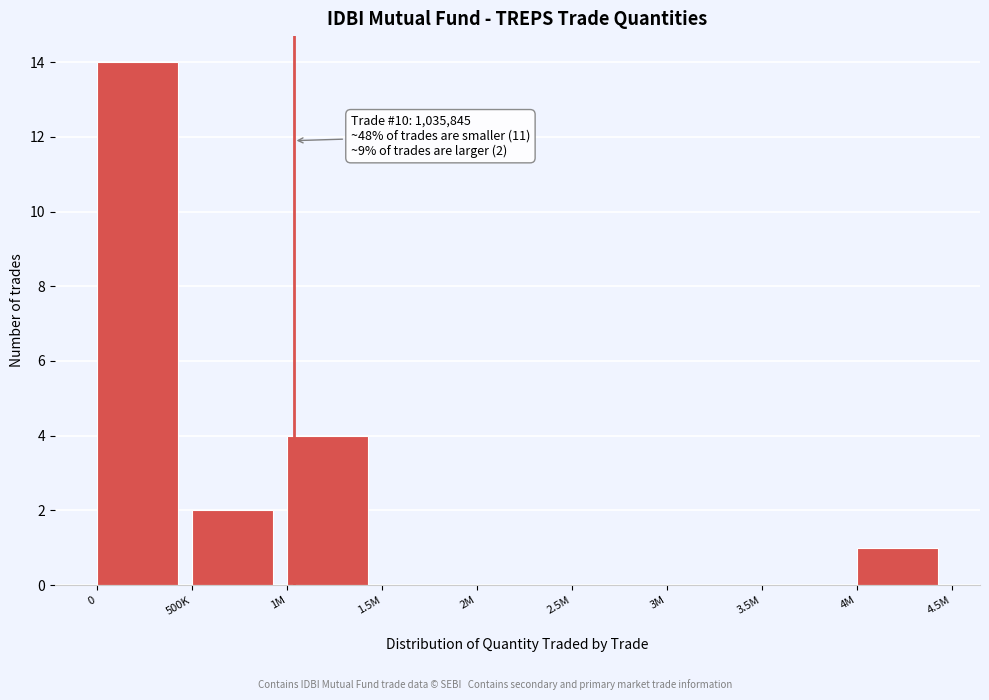

Reading right to left, transcribe all the data shown in this chart.

4M=1	3.5M=0	3M=0	2.5M=0	2M=0	1.5M=0	1M=4	500K=2	0=14